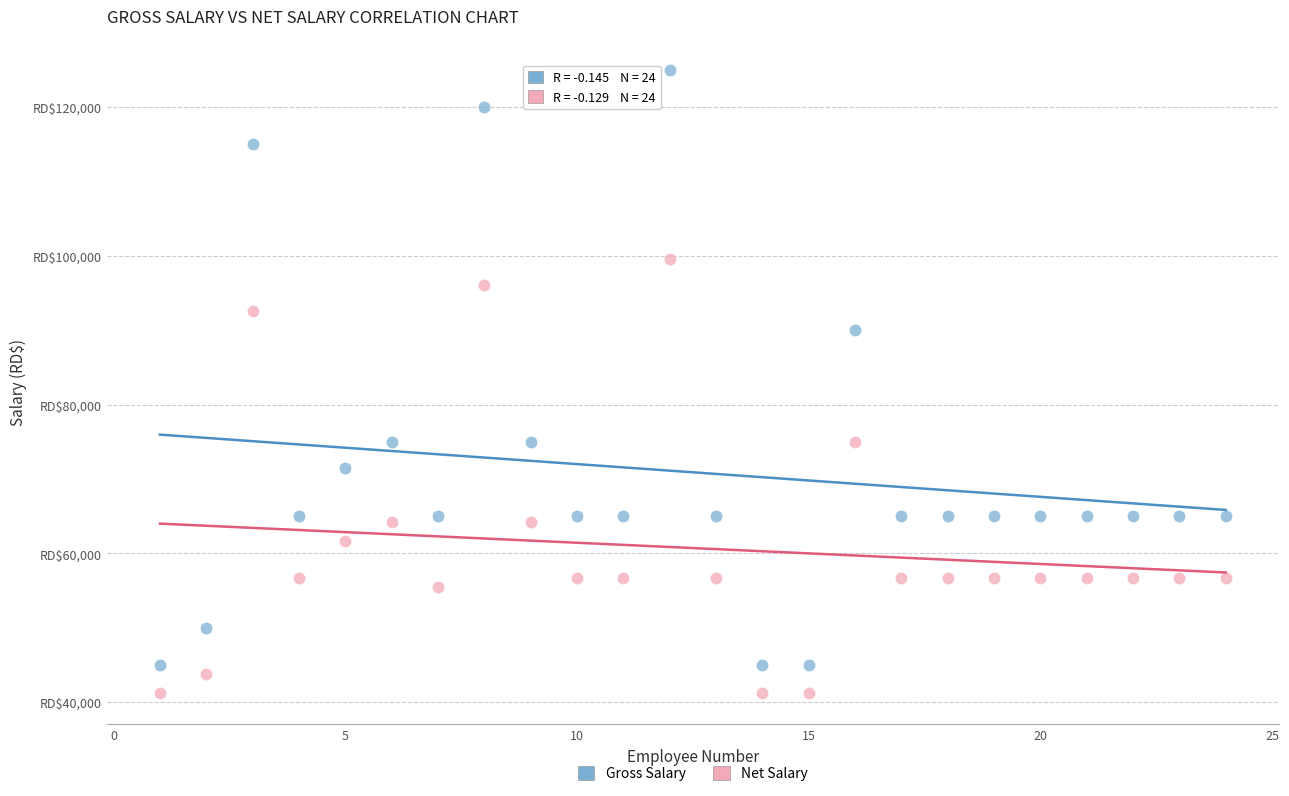

Which series reaches the minimum Y coordinate?

Net Salary